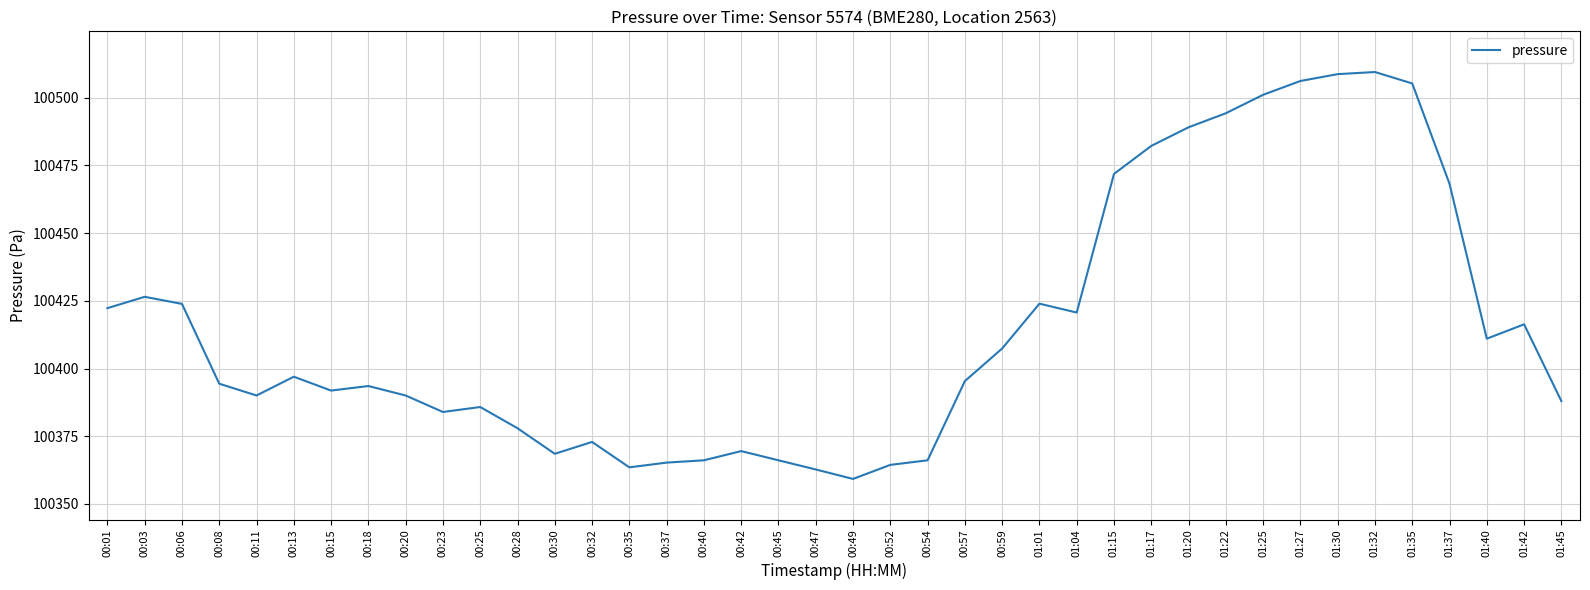

What position from the left is 01:45?

40